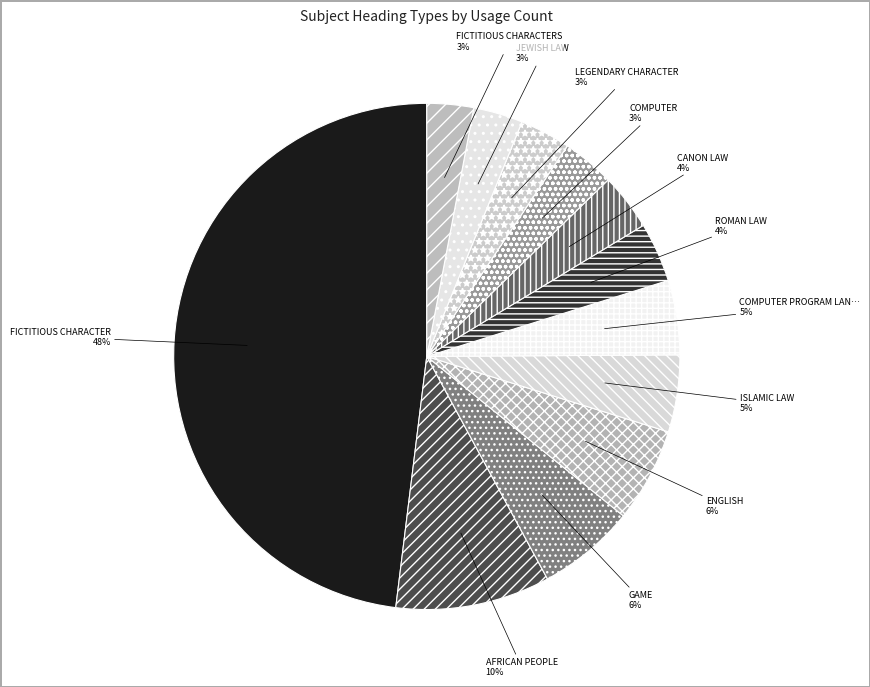

How many segments does this pie chart have?

12